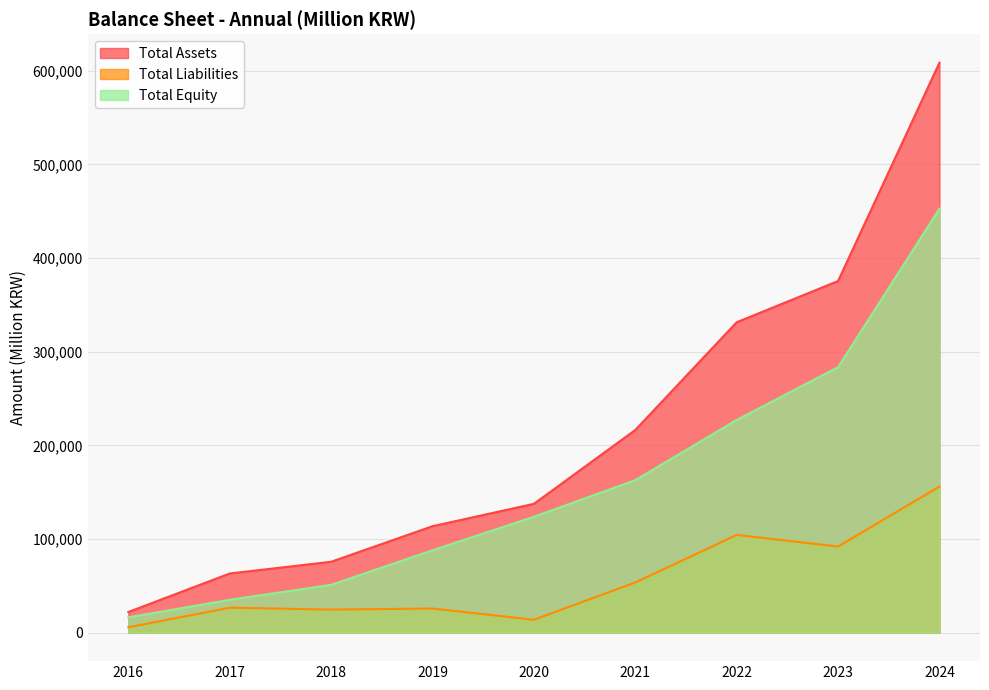

What is the approximate value of Total Assets at 2023?

375443.0